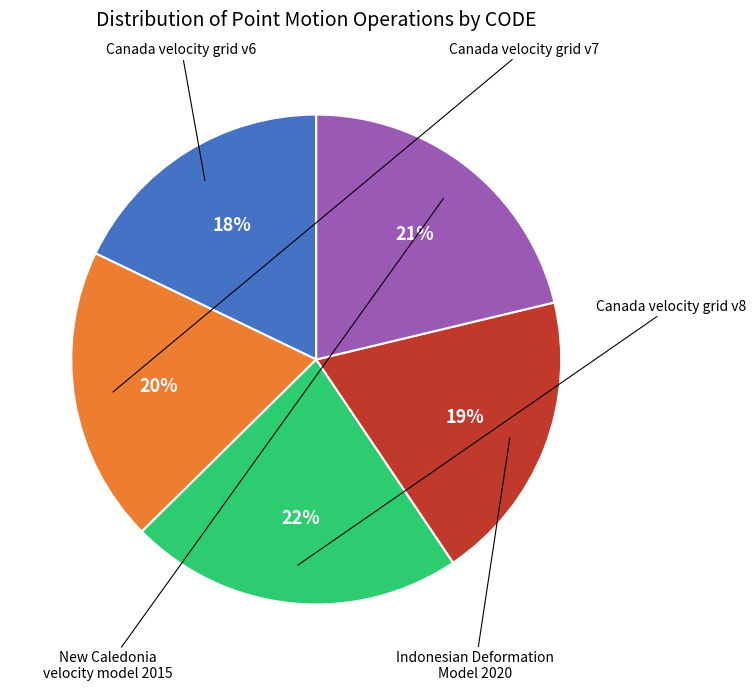

To the nearest percent, what is the difference between the largest and smallest slice percentages?

4%